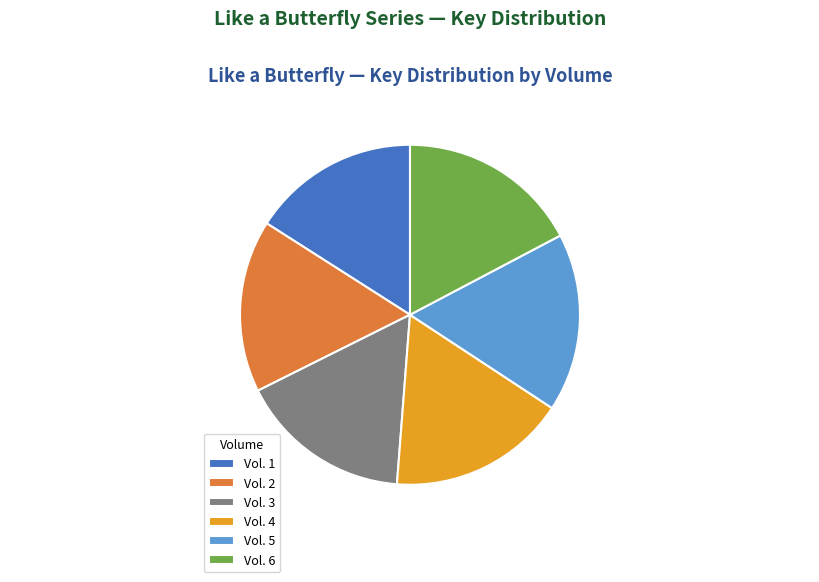

Which has a higher value, Vol. 3 or Vol. 5?

Vol. 5